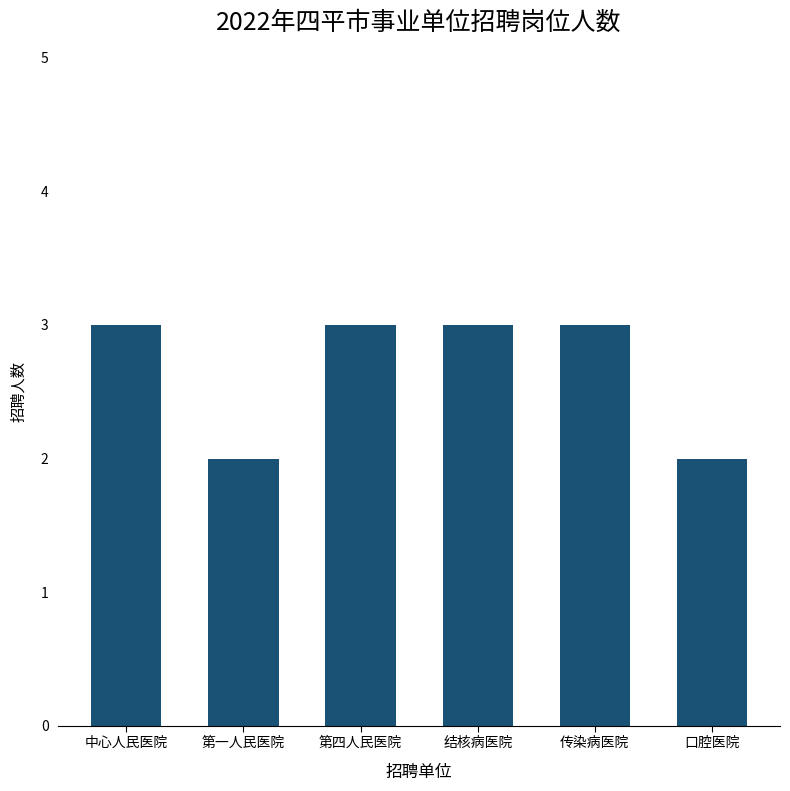

What is the approximate value at 中心人民医院?

3